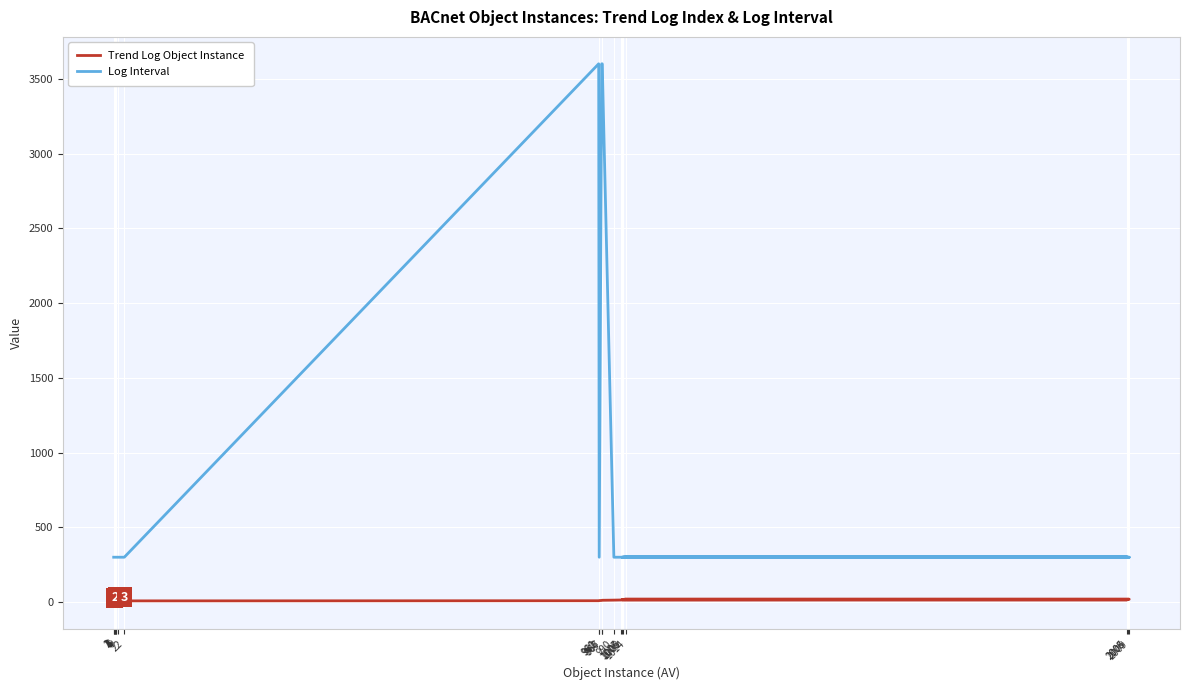

What is the sum of the Log Interval values at 960 and 1006?

3900